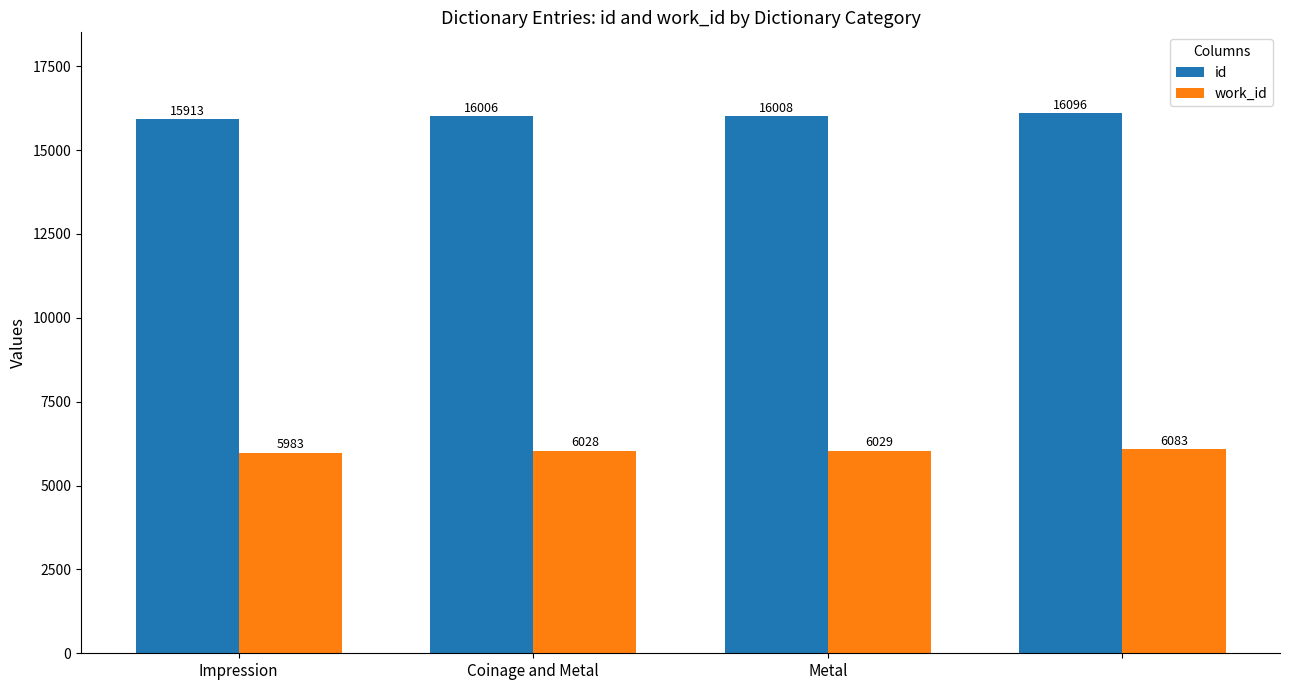

Reading left to right, extract all data points from this chart.

id: 15913	16006	16008	16096
work_id: 5983	6028	6029	6083